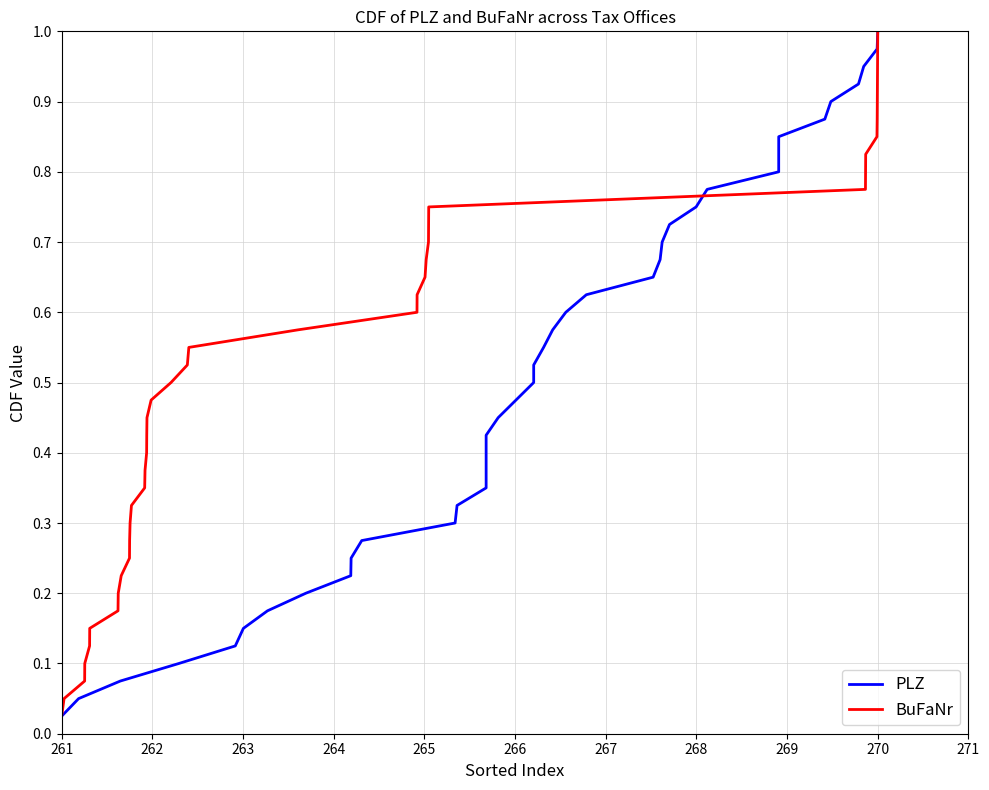

Where is BuFaNr nearest to the value 0?

261